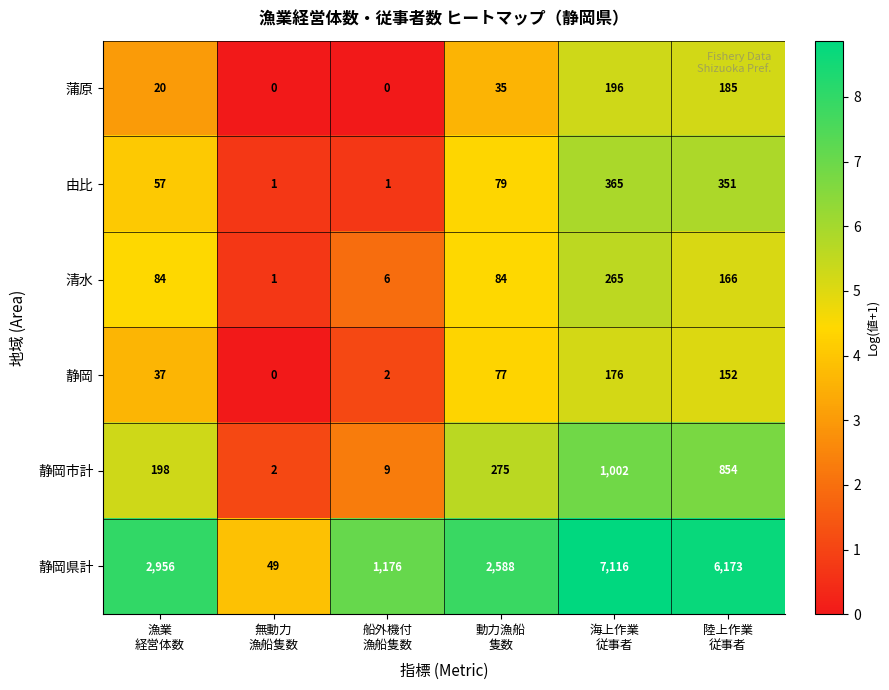

What is the sum of all 静岡 values?

444